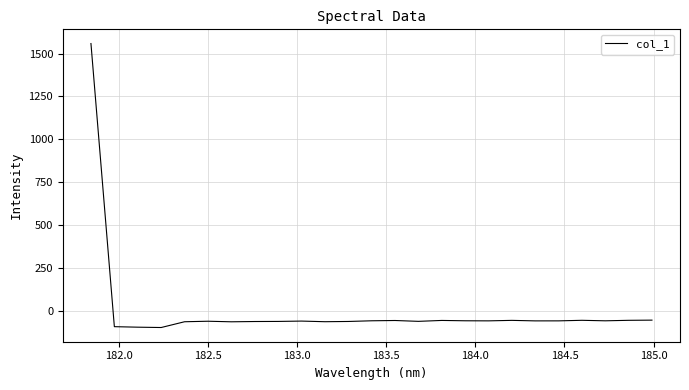

What is the smallest value displayed?

-94.8